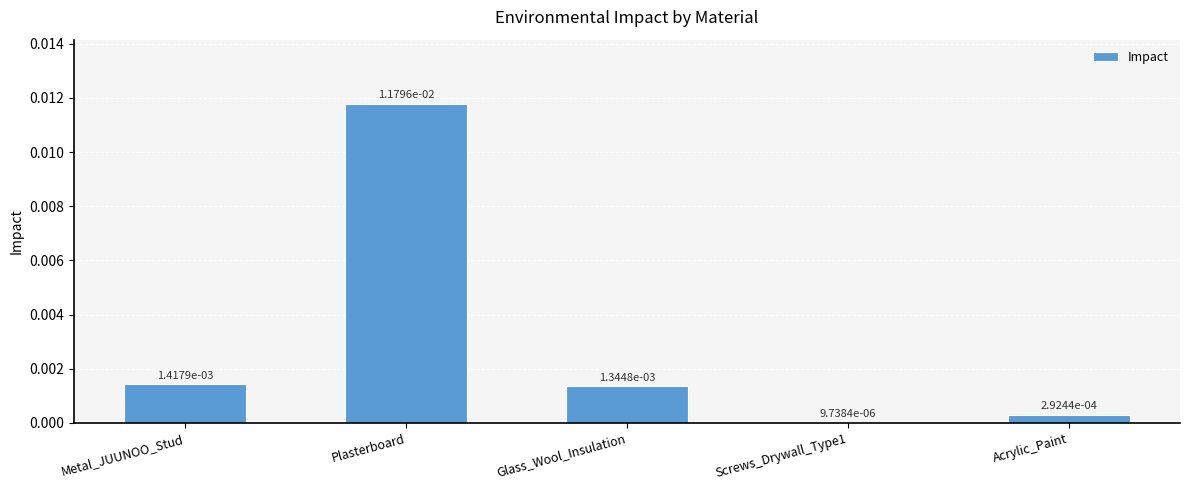

Between Acrylic_Paint and Screws_Drywall_Type1, which is larger?

Acrylic_Paint